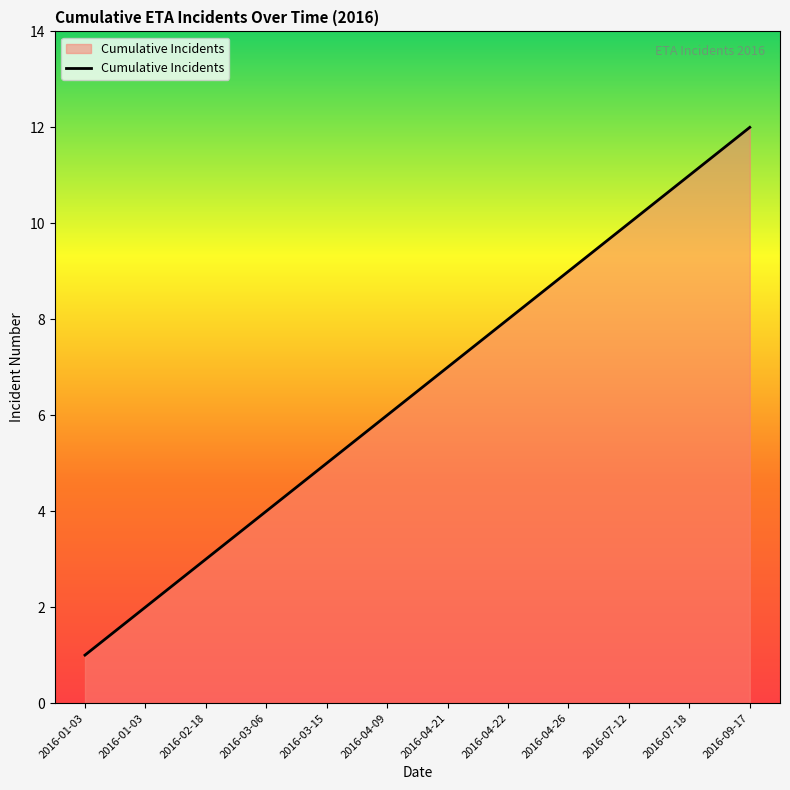

Is this an area chart (filled region under the line)?

Yes